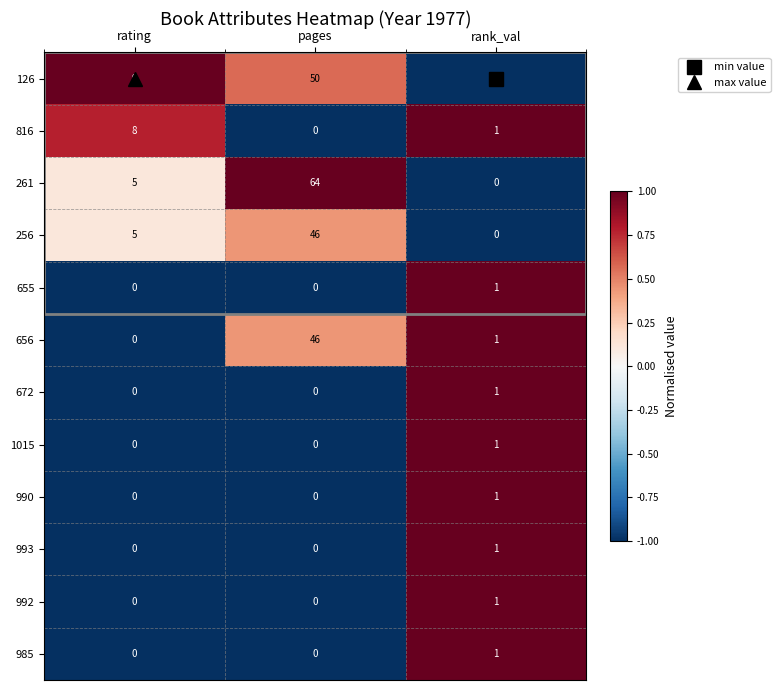

Count the number of categories in the chart.

3